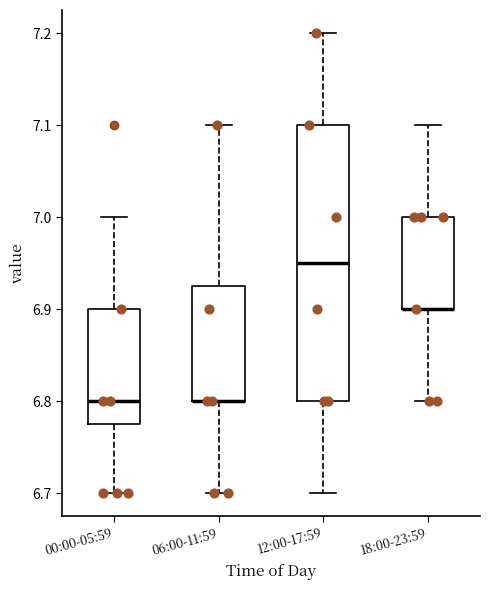

Where does the lower whisker of the box for 12:00-17:59 end on the y-axis? The values are not printed on the chart, so give them approximately, as read against the axis.

6.70